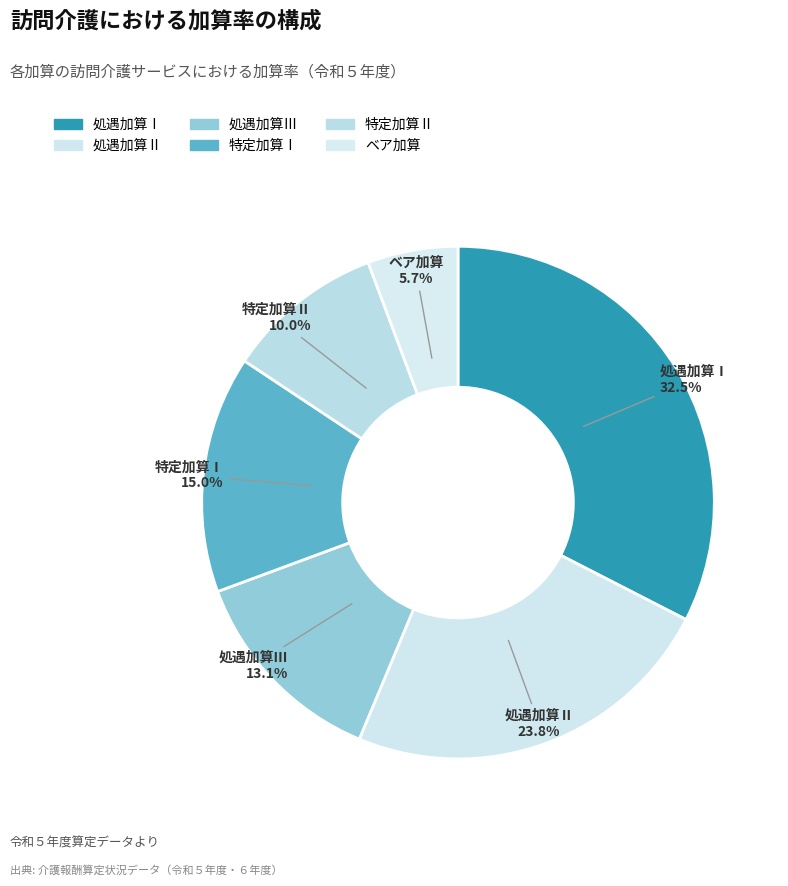

To the nearest percent, what is the difference between the largest and smallest slice percentages?

27%